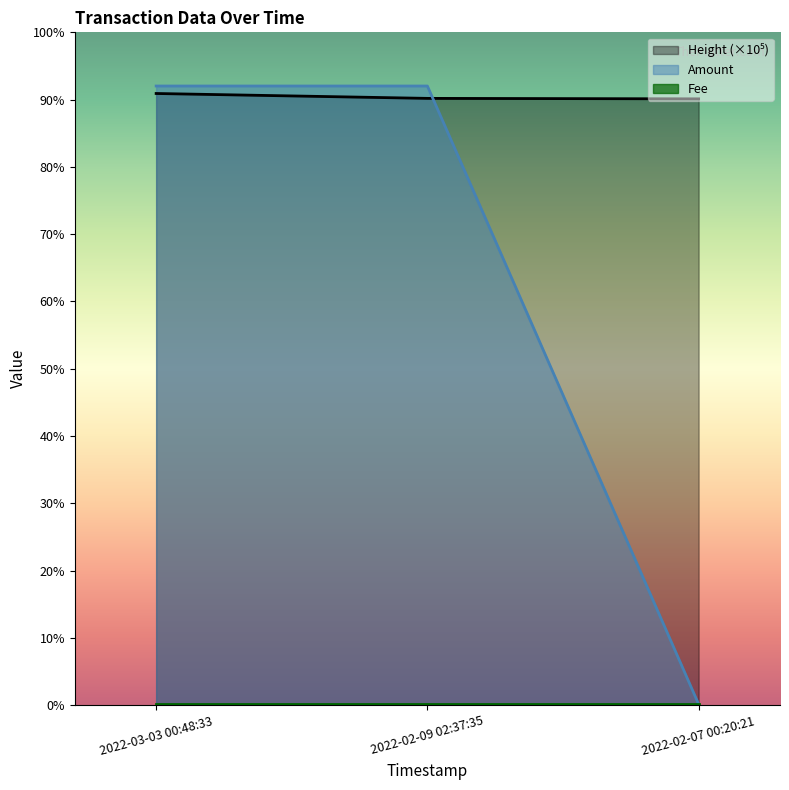

Does the chart display data point markers on the line(s)?

No